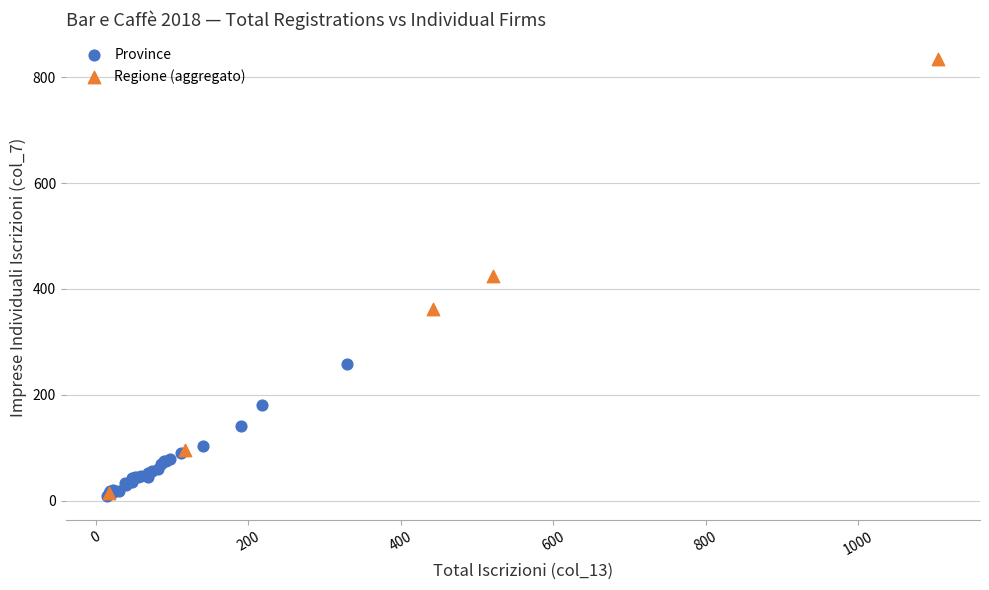

Which series contains the highest Y value?

Regione (aggregato)